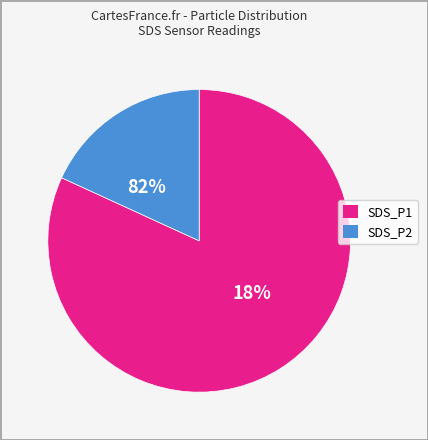

Is the sum of 4 and 2 greater than half?

No